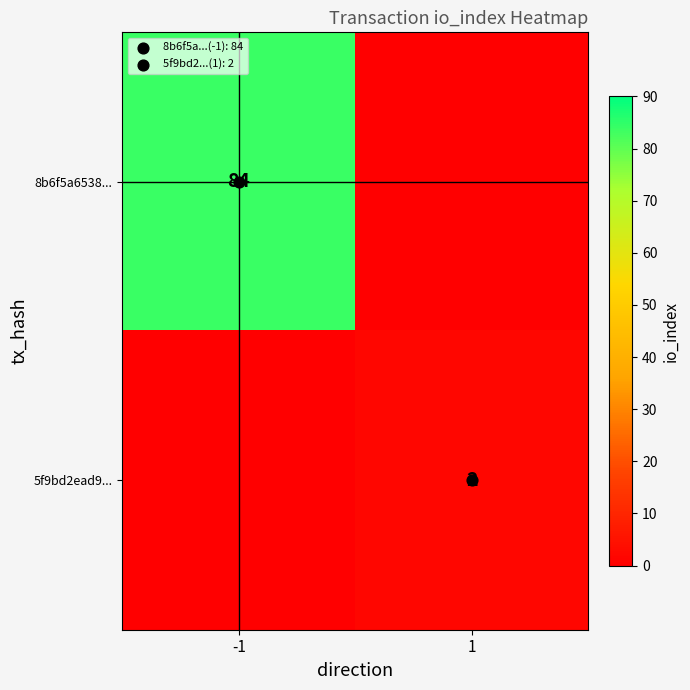

List the labels in order of 8b6f5a6538... value, largest first.

-1, 1